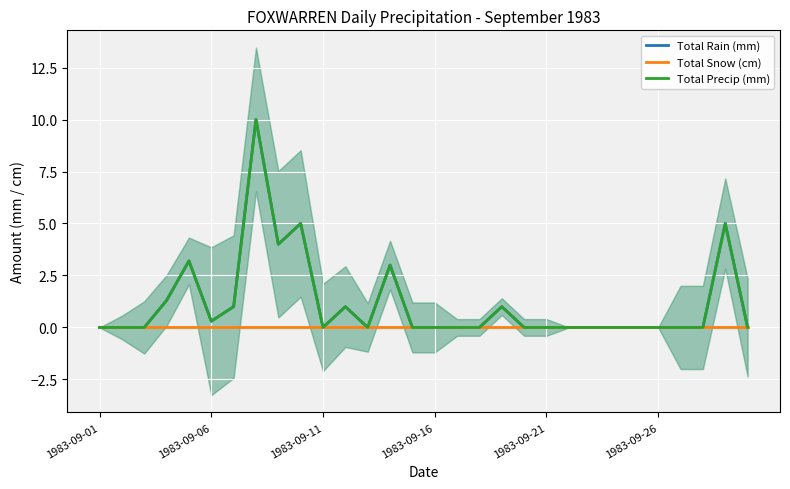

True or false: Total Rain (mm) and Total Snow (cm) cross at least once.

False